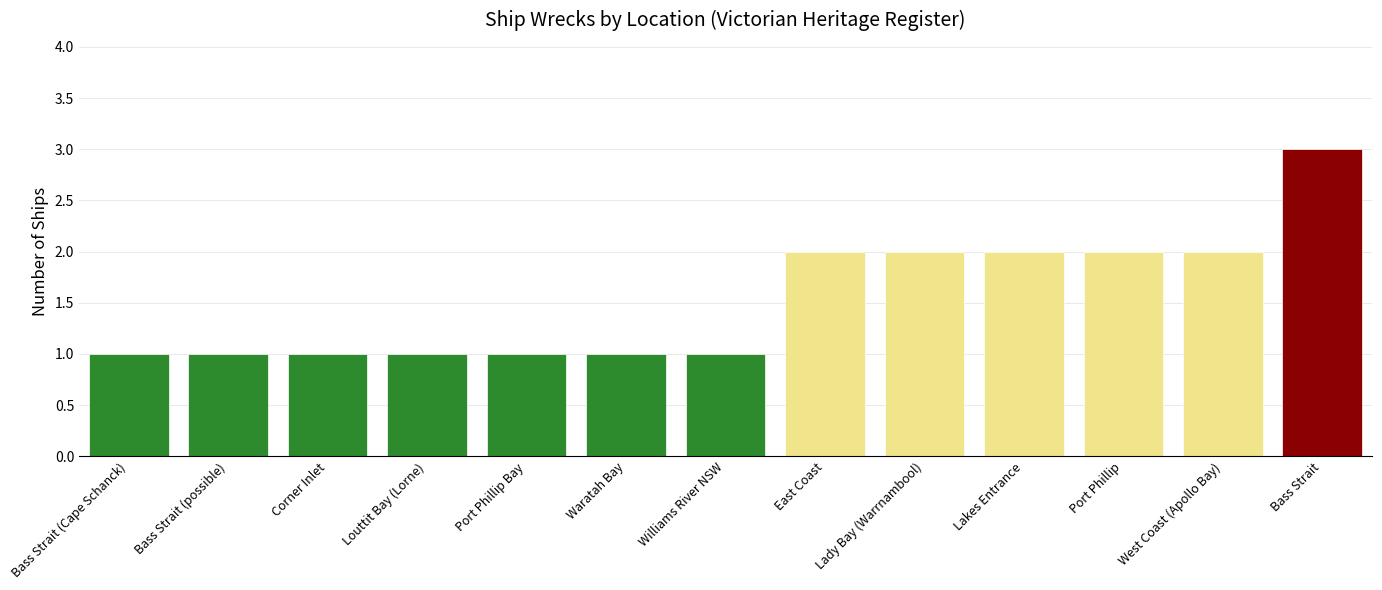

At which category does the chart reach its peak across all series?

Bass Strait